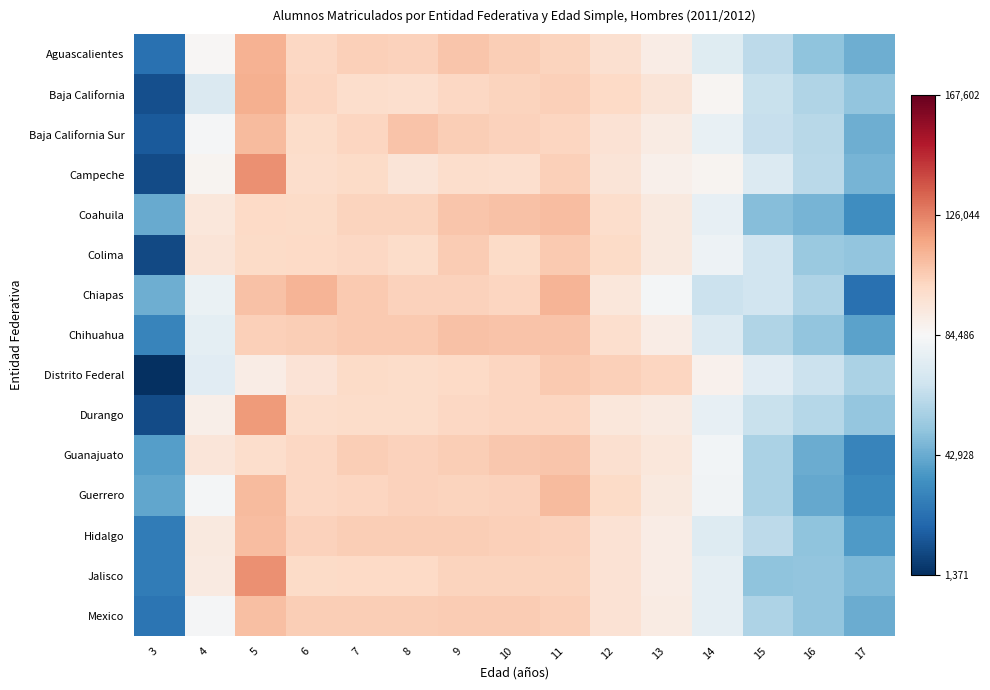

Reading left to right, list all the values displayed in this chart.

Aguascalientes: 3=-2.3	4=0.0	5=1.1	6=0.6	7=0.8	8=0.7	9=0.9	10=0.8	11=0.7	12=0.5	13=0.2	14=-0.4	15=-0.8	16=-1.3	17=-1.5
Baja California: 3=-2.7	4=-0.4	5=1.1	6=0.7	7=0.6	8=0.5	9=0.7	10=0.7	11=0.8	12=0.6	13=0.4	14=0.1	15=-0.7	16=-1.0	17=-1.2
Baja California Sur: 3=-2.6	4=-0.0	5=1.0	6=0.6	7=0.7	8=0.9	9=0.8	10=0.7	11=0.7	12=0.5	13=0.3	14=-0.2	15=-0.7	16=-0.9	17=-1.5
Campeche: 3=-2.8	4=0.1	5=1.4	6=0.5	7=0.6	8=0.4	9=0.5	10=0.5	11=0.7	12=0.4	13=0.2	14=0.1	15=-0.4	16=-0.8	17=-1.5
Coahuila: 3=-1.6	4=0.4	5=0.6	6=0.6	7=0.7	8=0.7	9=0.9	10=0.9	11=1.0	12=0.5	13=0.3	14=-0.3	15=-1.3	16=-1.5	17=-1.9
Colima: 3=-2.8	4=0.4	5=0.6	6=0.6	7=0.7	8=0.6	9=0.8	10=0.6	11=0.8	12=0.6	13=0.3	14=-0.1	15=-0.6	16=-1.2	17=-1.2
Chiapas: 3=-1.5	4=-0.2	5=0.9	6=1.1	7=0.8	8=0.7	9=0.7	10=0.7	11=1.1	12=0.4	13=-0.1	14=-0.7	15=-0.6	16=-1.0	17=-2.3
Chihuahua: 3=-2.1	4=-0.3	5=0.7	6=0.8	7=0.8	8=0.8	9=0.9	10=0.9	11=0.9	12=0.5	13=0.2	14=-0.4	15=-0.9	16=-1.2	17=-1.7
Distrito Federal: 3=-3.1	4=-0.4	5=0.2	6=0.4	7=0.6	8=0.6	9=0.6	10=0.7	11=0.8	12=0.7	13=0.7	14=0.1	15=-0.4	16=-0.7	17=-1.0
Durango: 3=-2.8	4=0.2	5=1.3	6=0.6	7=0.6	8=0.6	9=0.7	10=0.7	11=0.7	12=0.4	13=0.3	14=-0.3	15=-0.7	16=-0.9	17=-1.2
Guanajuato: 3=-1.7	4=0.4	5=0.6	6=0.7	7=0.8	8=0.7	9=0.8	10=0.8	11=0.9	12=0.5	13=0.4	14=-0.1	15=-1.0	16=-1.5	17=-2.1
Guerrero: 3=-1.6	4=-0.1	5=1.0	6=0.6	7=0.7	8=0.7	9=0.7	10=0.7	11=1.0	12=0.6	13=0.3	14=-0.1	15=-1.0	16=-1.6	17=-2.0
Hidalgo: 3=-2.2	4=0.3	5=1.0	6=0.7	7=0.8	8=0.8	9=0.8	10=0.8	11=0.7	12=0.4	13=0.2	14=-0.4	15=-0.8	16=-1.3	17=-1.8
Jalisco: 3=-2.2	4=0.3	5=1.4	6=0.6	7=0.6	8=0.6	9=0.7	10=0.7	11=0.7	12=0.5	13=0.2	14=-0.3	15=-1.2	16=-1.2	17=-1.4
Mexico: 3=-2.3	4=-0.0	5=0.9	6=0.8	7=0.8	8=0.8	9=0.8	10=0.8	11=0.7	12=0.5	13=0.3	14=-0.3	15=-1.0	16=-1.2	17=-1.6